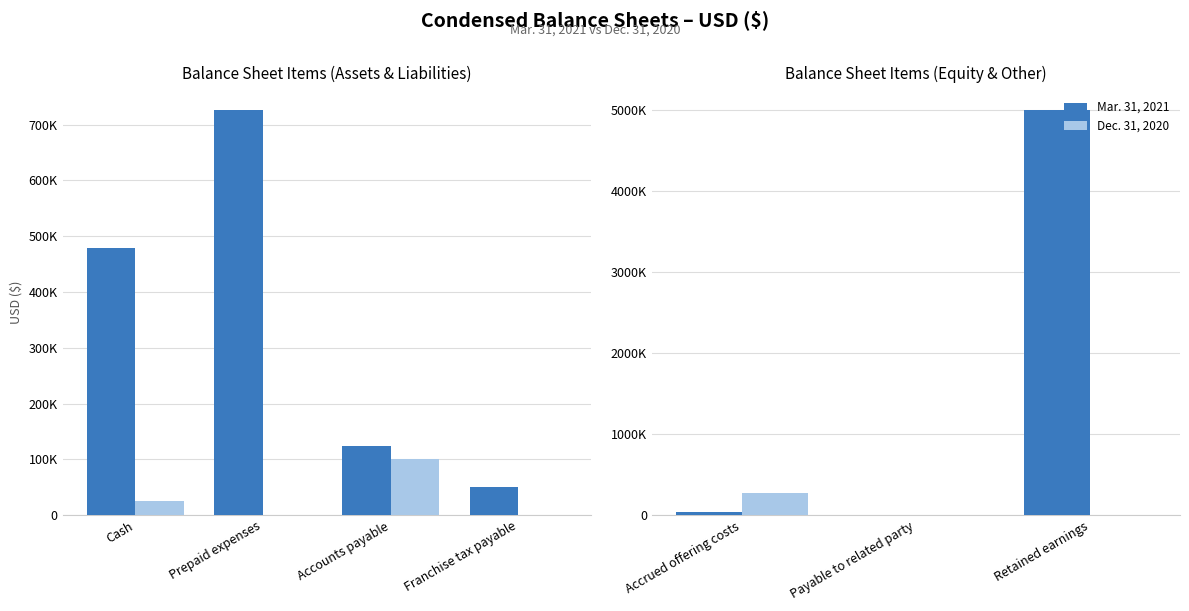

Does the chart contain stacked bars?

No